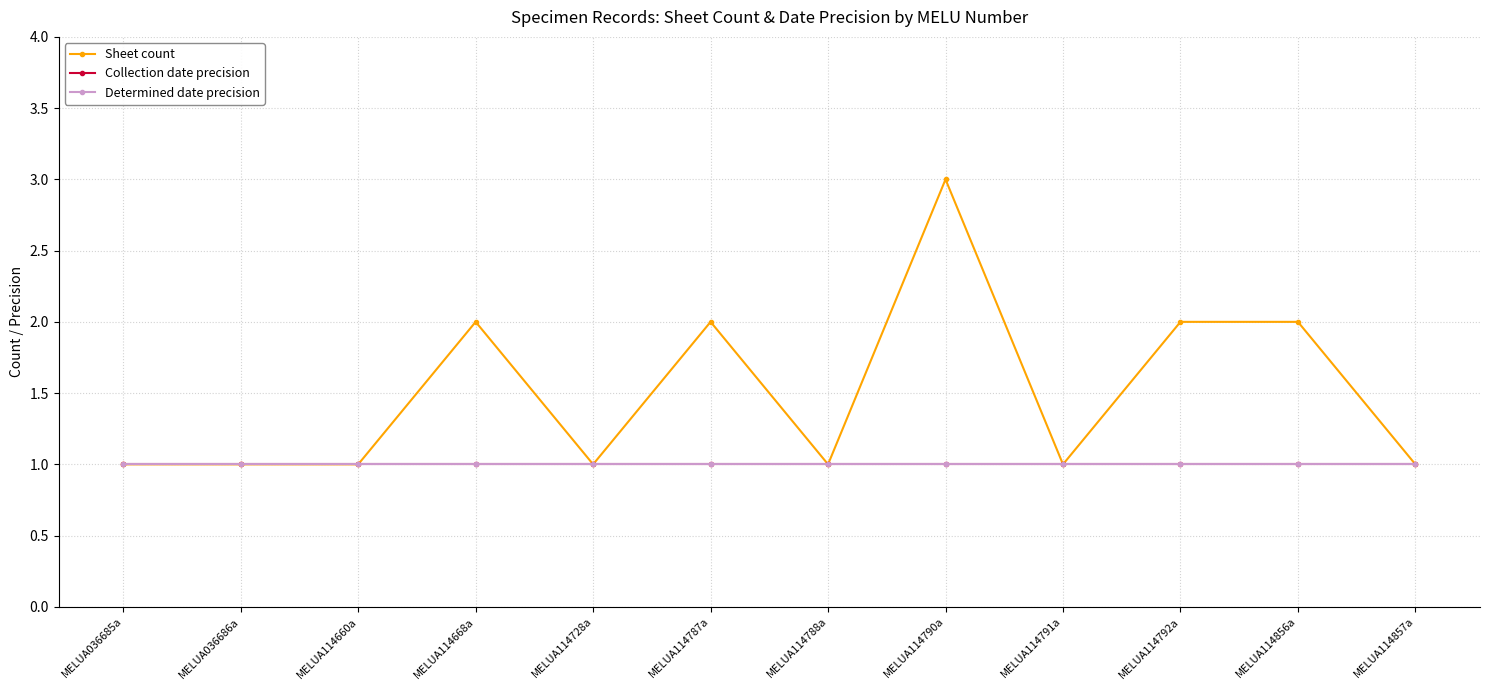

Is it true that Collection date precision equals 2 at MELUA114792a?

False